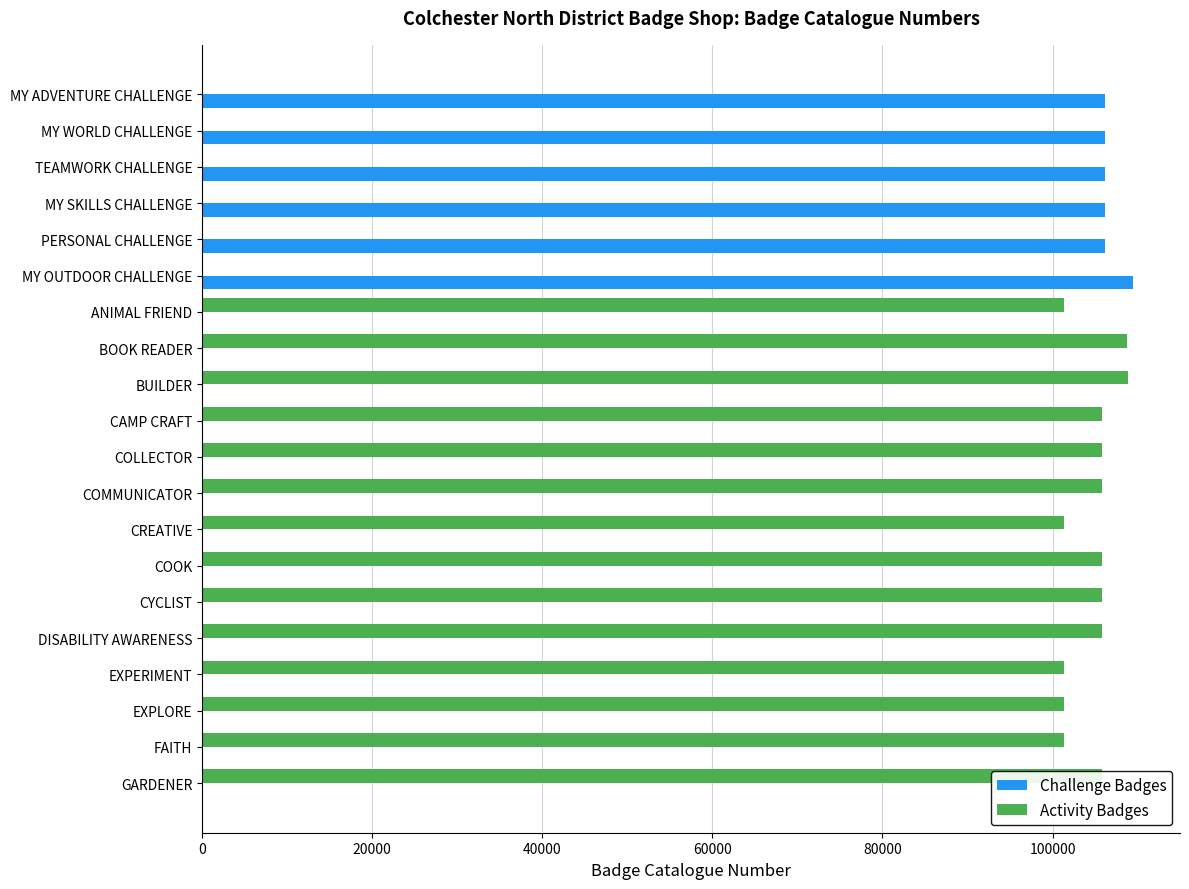

Is the value of Challenge Badges at COOK greater than the value of Activity Badges at COOK?

No